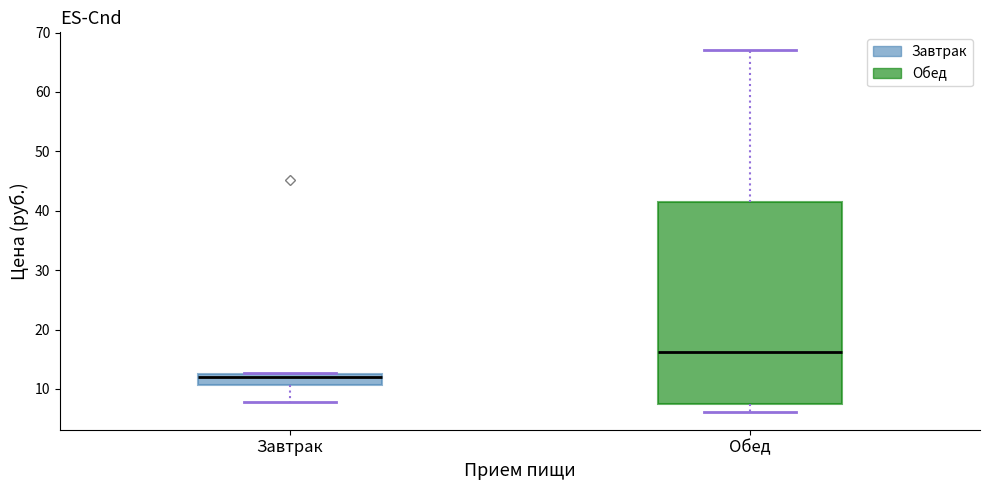

Reading left to right, read every box against the y-axis: the position of its median line, the range the box covers, and the ends of its whiskers. The values are not printed on the chart, so give them approximately, as read against the axis.

Завтрак: median 12, box 11 to 13, whiskers 8 to 13
Обед: median 16, box 7 to 41, whiskers 6 to 67